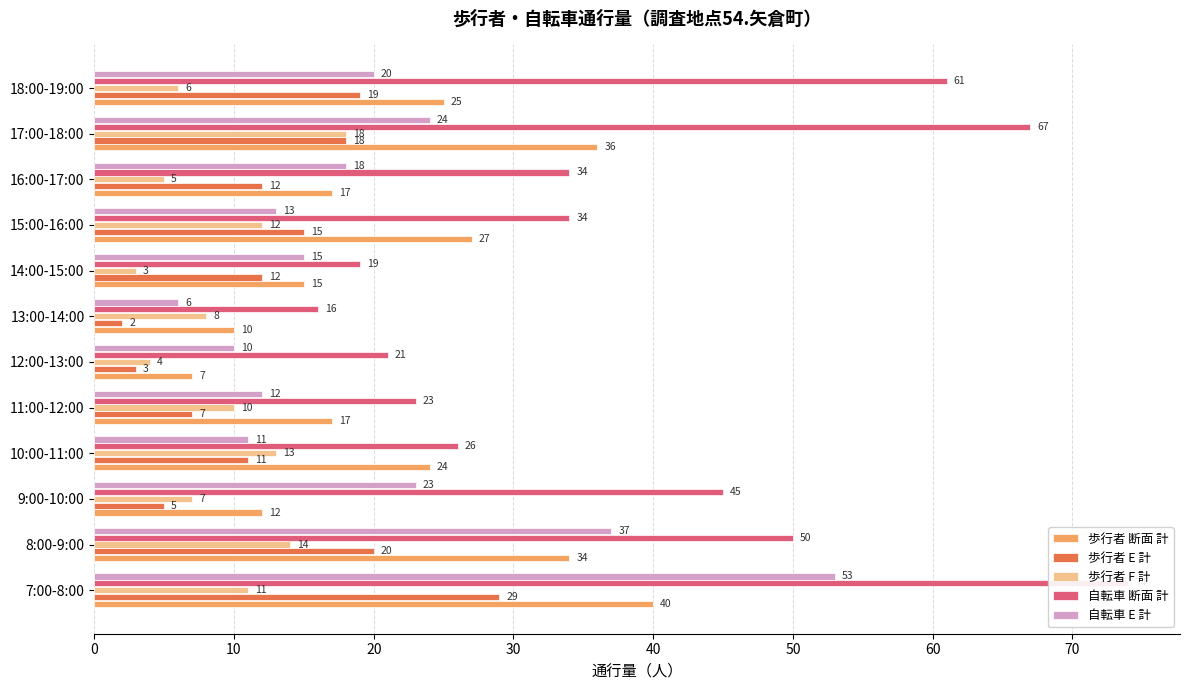

What is the approximate value of 歩行者 断面 計 at 15:00-16:00, to the nearest 10?

30